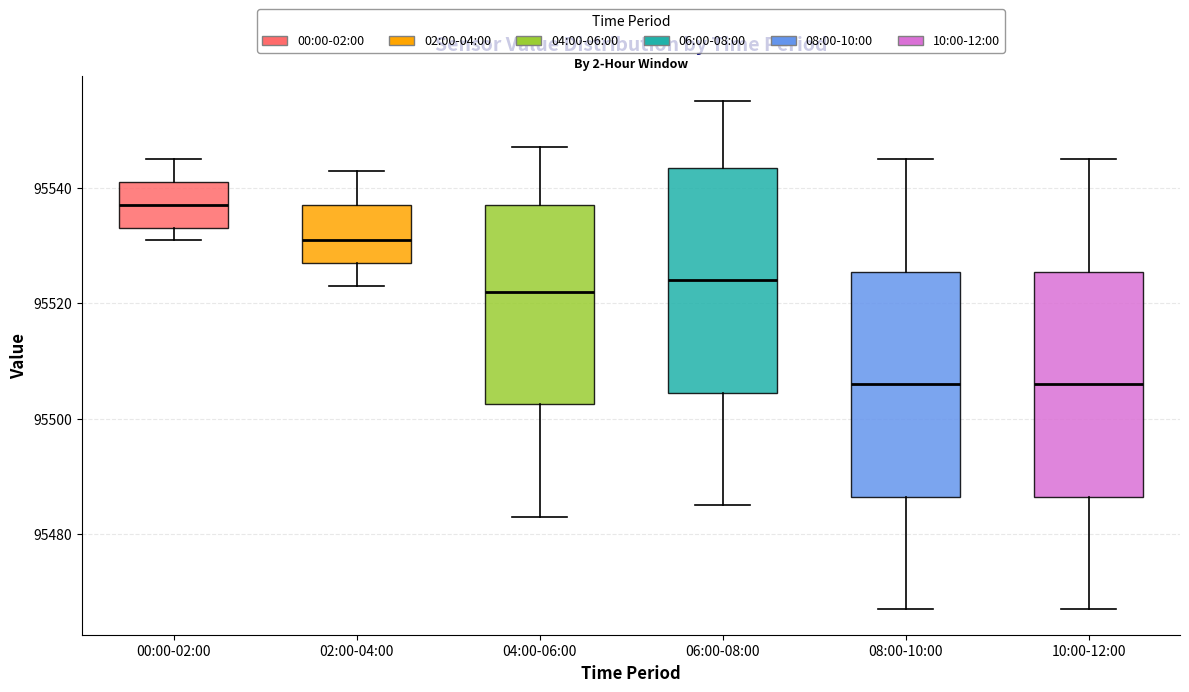

Reading left to right, read every box against the y-axis: the position of its median line, the range the box covers, and the ends of its whiskers. The values are not printed on the chart, so give them approximately, as read against the axis.

00:00-02:00: median 95538, box 95534 to 95542, whiskers 95532 to 95546
02:00-04:00: median 95532, box 95528 to 95538, whiskers 95524 to 95544
04:00-06:00: median 95522, box 95502 to 95538, whiskers 95484 to 95548
06:00-08:00: median 95524, box 95504 to 95544, whiskers 95486 to 95556
08:00-10:00: median 95506, box 95486 to 95526, whiskers 95468 to 95546
10:00-12:00: median 95506, box 95486 to 95526, whiskers 95468 to 95546